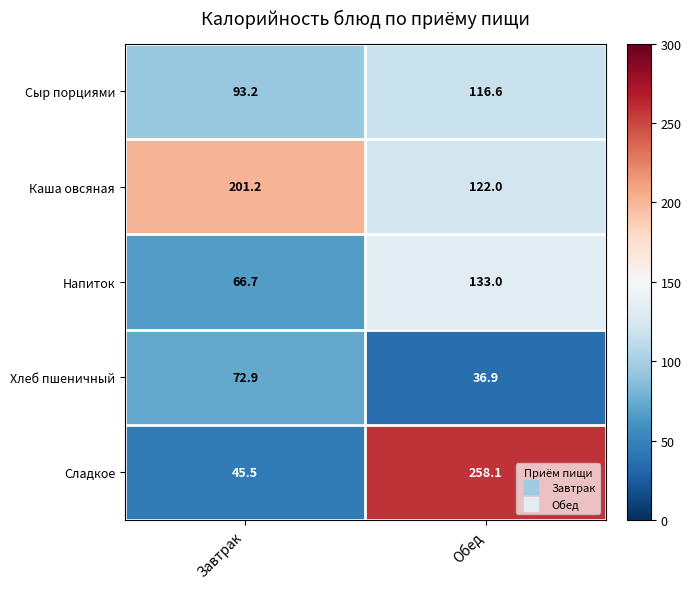

What is the sum of all Каша овсяная values?

323.2